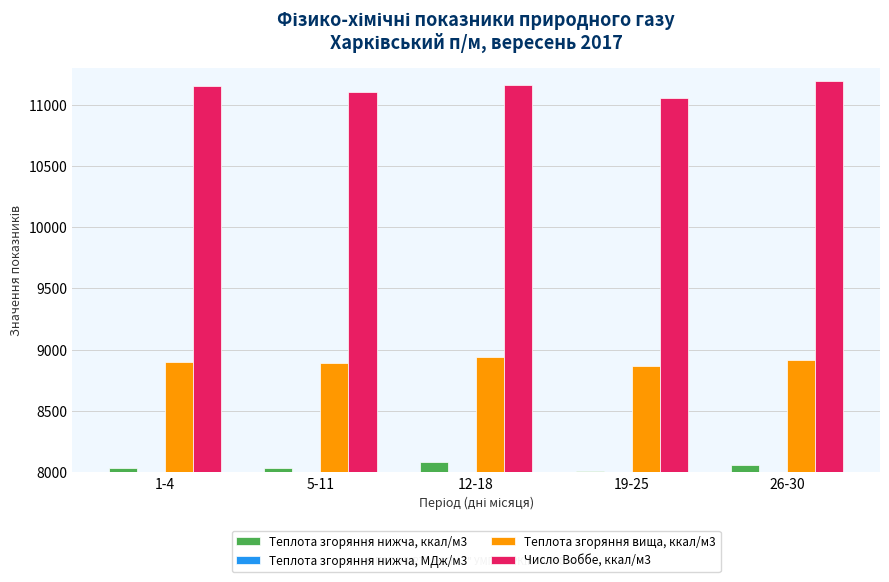

The value of Теплота згоряння нижча, МДж/м3 at 19-25 is 59.2. True or false?

False